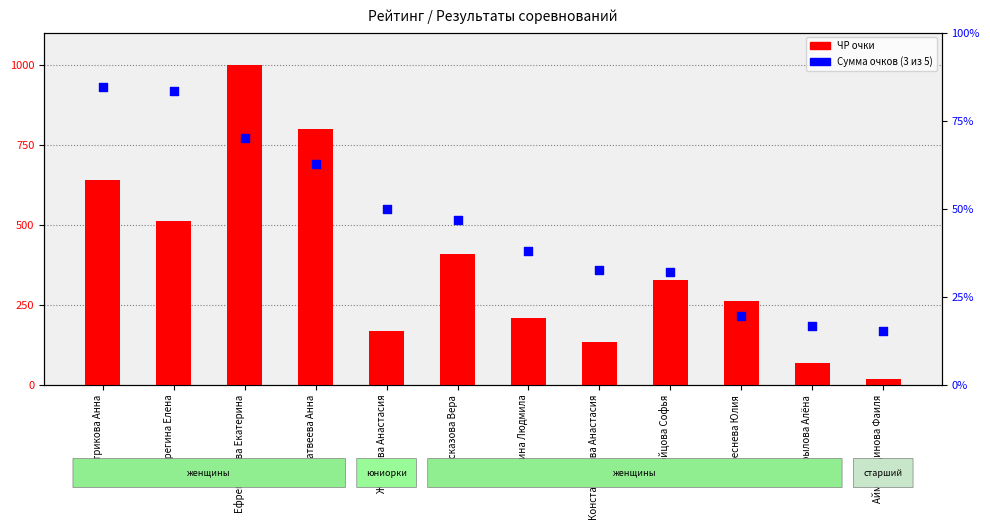

What are all the series names shown in the legend?

ЧР очки, Сумма очков